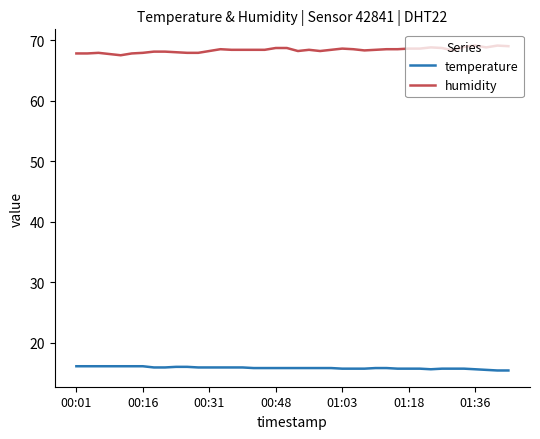

What are all the series names shown in the legend?

temperature, humidity